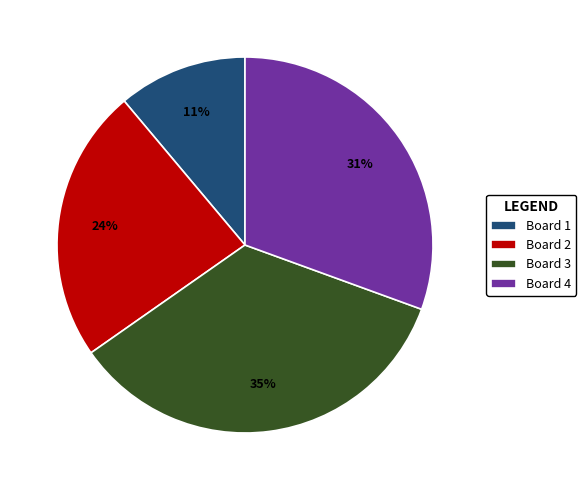

Is Board 4 the majority of the pie?

No